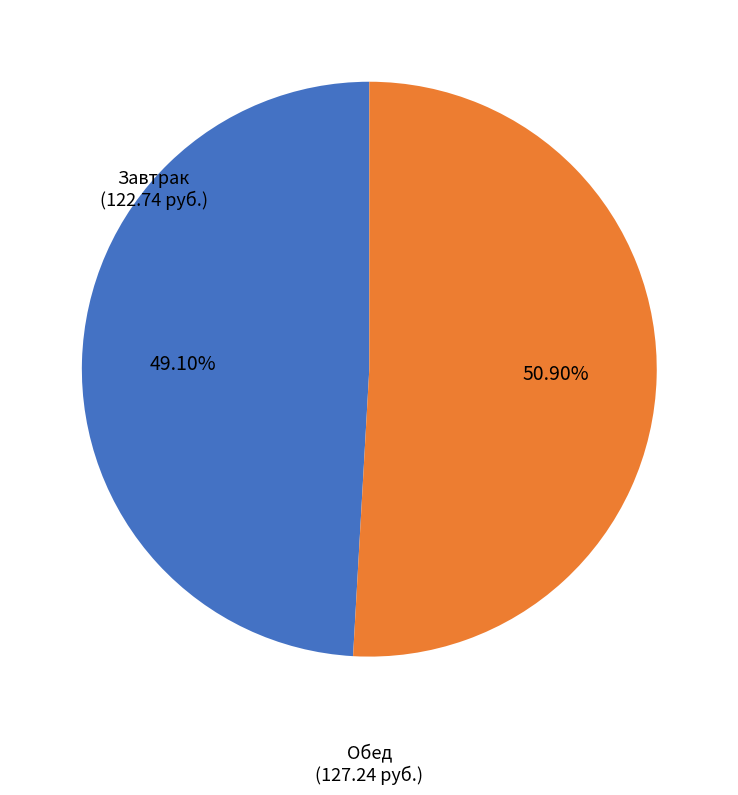

Is there a majority slice in this chart?

Yes